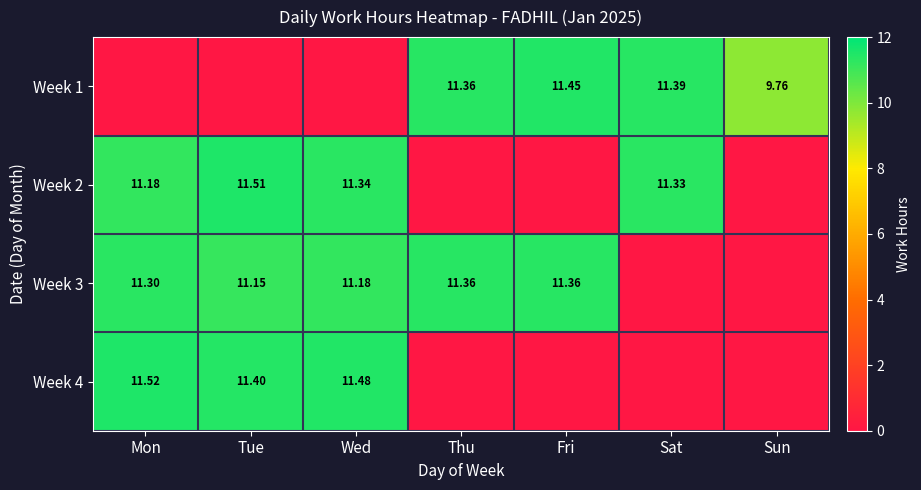

At which label does Week 2 reach its peak?

Tue